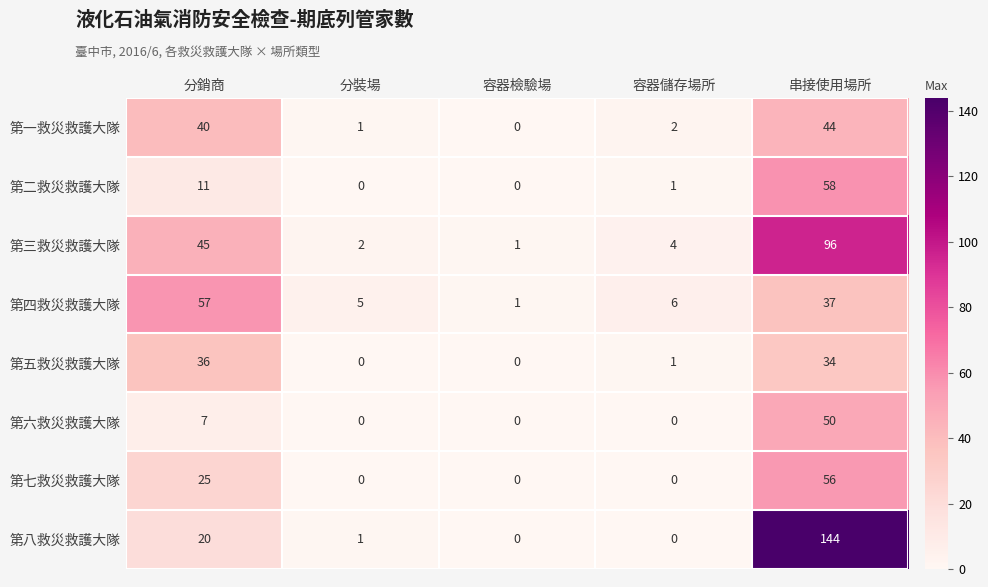

List the series in order of their peak value, highest first.

第八救災救護大隊, 第三救災救護大隊, 第二救災救護大隊, 第四救災救護大隊, 第七救災救護大隊, 第六救災救護大隊, 第一救災救護大隊, 第五救災救護大隊